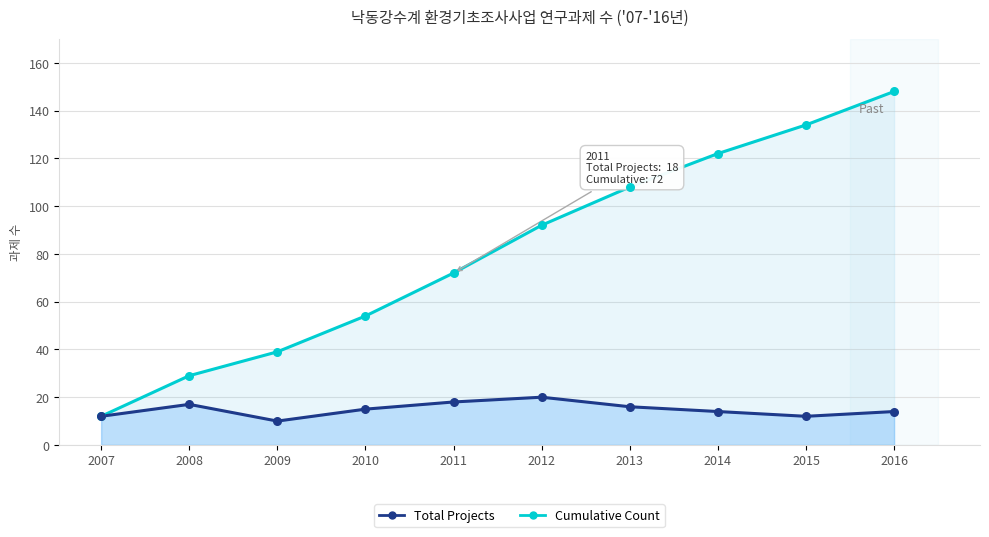

At how many categories does at least one series exceed 123?

2